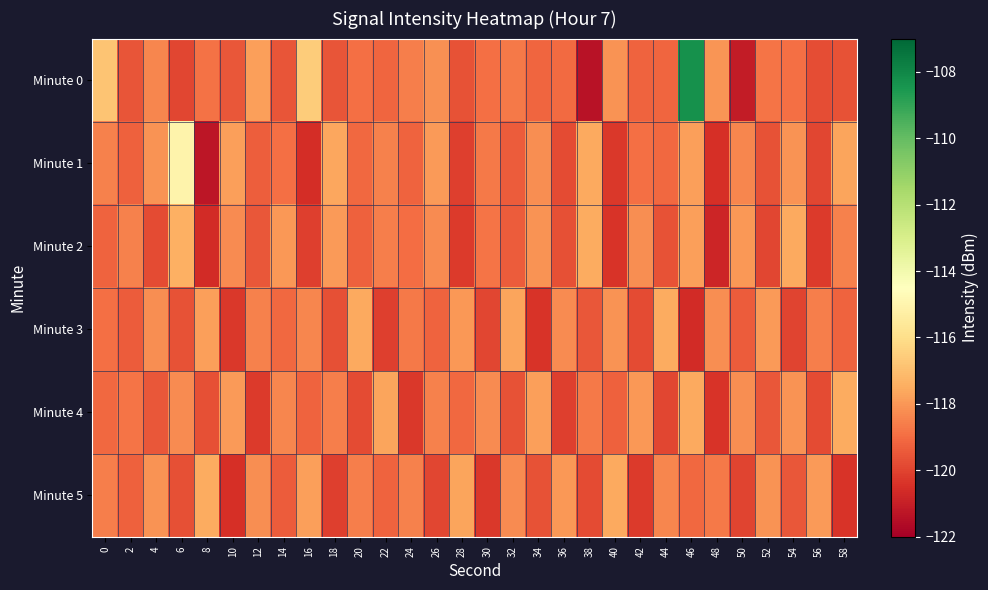

Reading left to right, list all the values displayed in this chart.

Minute 0: 0=-116.8	2=-119.6	4=-118.4	6=-119.9	8=-118.9	10=-119.5	12=-117.8	14=-119.6	16=-116.6	18=-119.6	20=-118.9	22=-119.2	24=-118.6	26=-118.2	28=-119.6	30=-118.9	32=-118.7	34=-119.2	36=-119.0	38=-121.4	40=-118.1	42=-119.2	44=-119.2	46=-108.3	48=-118.1	50=-121.1	52=-118.8	54=-119.0	56=-119.8	58=-119.6
Minute 1: 0=-118.5	2=-119.3	4=-118.1	6=-115.0	8=-121.3	10=-117.8	12=-119.3	14=-118.9	16=-120.6	18=-117.6	20=-119.1	22=-118.5	24=-119.2	26=-117.9	28=-120.1	30=-118.7	32=-119.4	34=-118.2	36=-119.8	38=-117.6	40=-120.3	42=-118.9	44=-119.1	46=-117.8	48=-120.5	50=-118.4	52=-119.6	54=-118.1	56=-119.9	58=-117.7
Minute 2: 0=-119.2	2=-118.5	4=-119.8	6=-117.4	8=-120.6	10=-118.3	12=-119.5	14=-118.0	16=-120.1	18=-117.9	20=-119.3	22=-118.6	24=-119.0	26=-118.3	28=-120.2	30=-118.8	32=-119.4	34=-118.1	36=-119.7	38=-117.5	40=-120.4	42=-118.2	44=-119.6	46=-117.8	48=-120.8	50=-118.0	52=-119.9	54=-117.6	56=-120.2	58=-118.5
Minute 3: 0=-118.9	2=-119.4	4=-118.2	6=-119.6	8=-117.8	10=-120.3	12=-118.5	14=-119.1	16=-118.4	18=-119.7	20=-117.6	22=-120.1	24=-118.7	26=-119.2	28=-118.0	30=-119.9	32=-117.7	34=-120.4	36=-118.3	38=-119.5	40=-118.1	42=-119.8	44=-117.5	46=-120.6	48=-118.2	50=-119.4	52=-117.9	54=-120.0	56=-118.6	58=-119.2
Minute 4: 0=-119.1	2=-118.8	4=-119.5	6=-118.3	8=-119.7	10=-117.9	12=-120.2	14=-118.4	16=-119.2	18=-118.6	20=-119.8	22=-117.7	24=-120.3	26=-118.5	28=-119.1	30=-118.3	32=-119.6	34=-117.8	36=-120.1	38=-118.7	40=-119.3	42=-118.0	44=-119.9	46=-117.6	48=-120.4	50=-118.2	52=-119.5	54=-118.1	56=-119.8	58=-117.5
Minute 5: 0=-118.6	2=-119.3	4=-118.1	6=-119.7	8=-117.5	10=-120.5	12=-118.2	14=-119.4	16=-117.8	18=-120.1	20=-118.6	22=-119.2	24=-118.5	26=-119.9	28=-117.7	30=-120.3	32=-118.3	34=-119.6	36=-118.0	38=-119.8	40=-117.6	42=-120.2	44=-118.4	46=-119.1	48=-118.7	50=-120.0	52=-118.1	54=-119.5	56=-117.9	58=-120.4